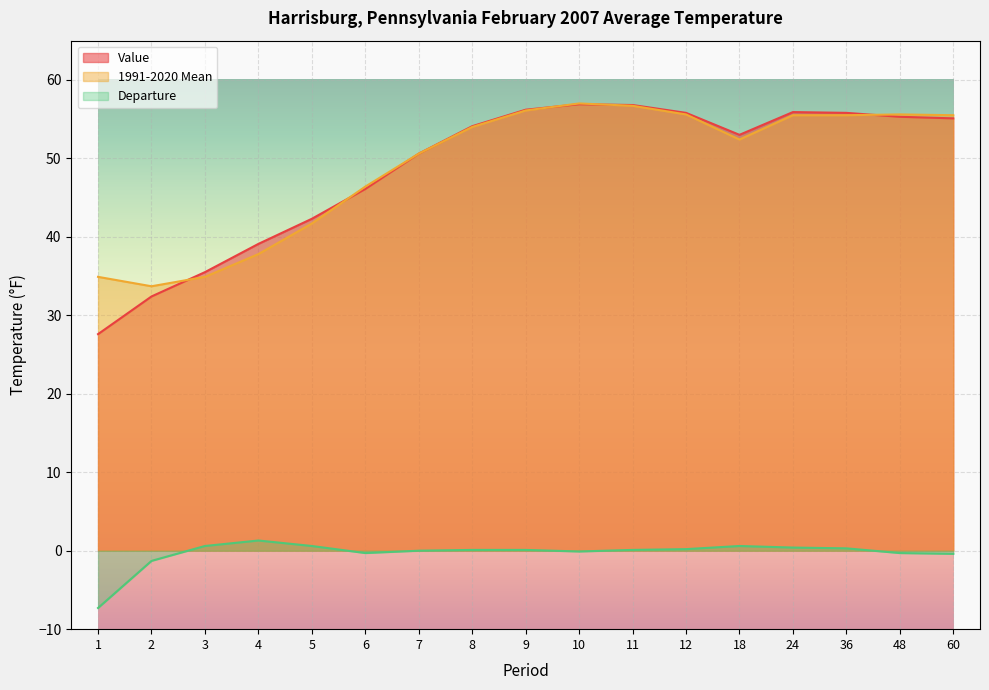

How many categories are shown in the chart?

17